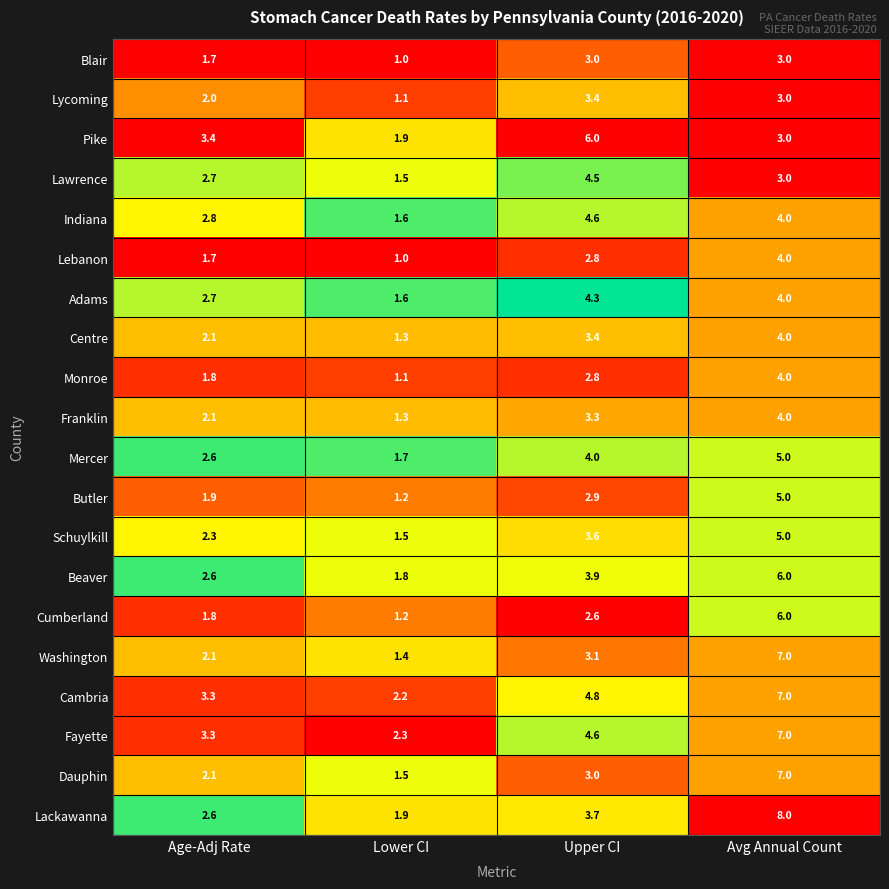

What is the greatest value displayed?

8.0